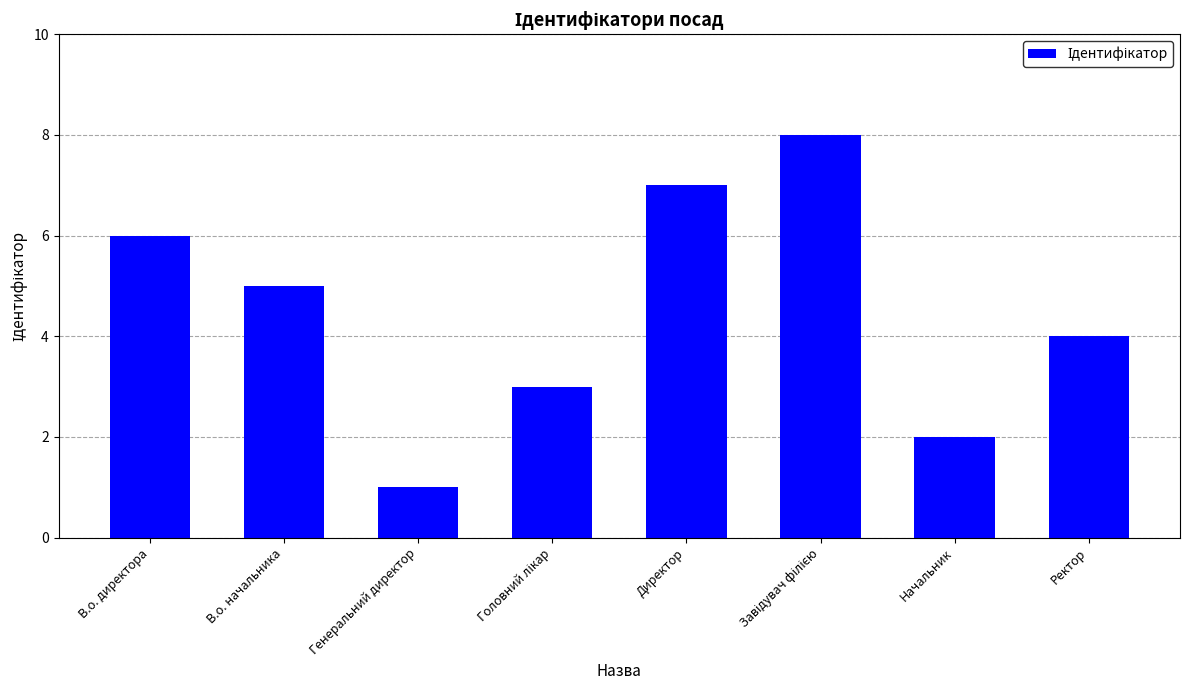

What position from the right is В.о. начальника?

7